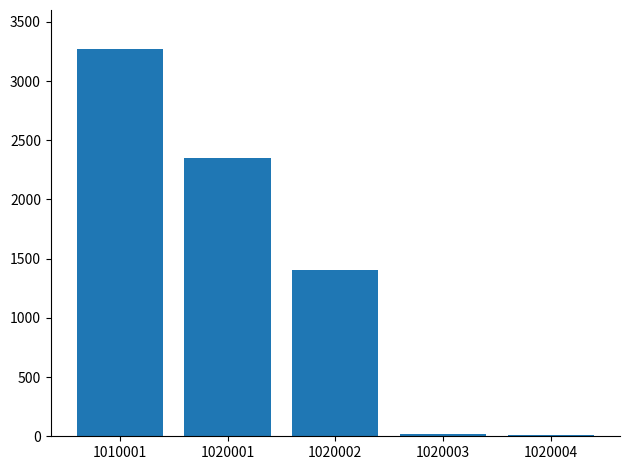

The chart shows a value of 506 at 1020002. True or false?

False